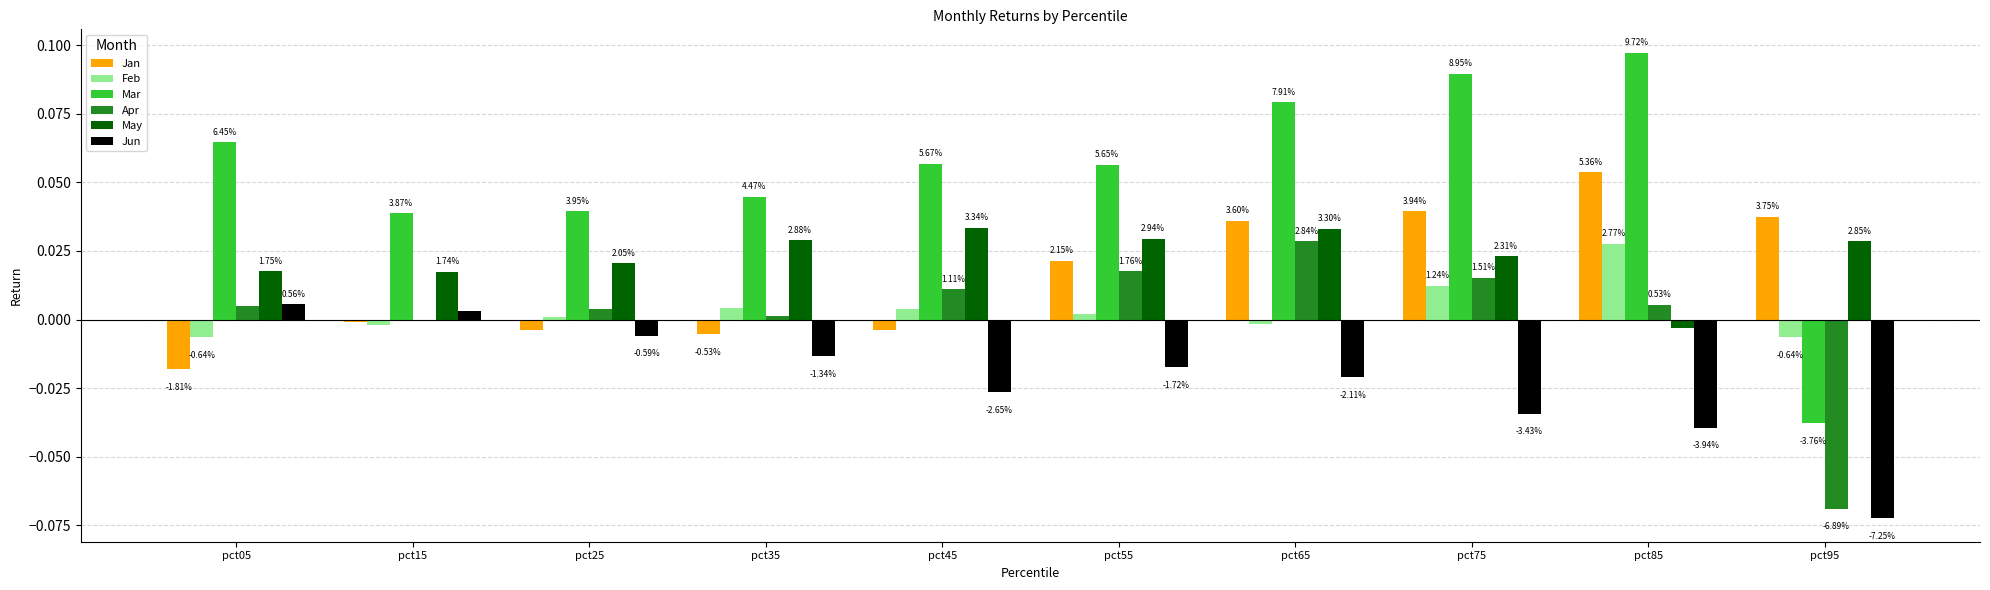

Reading left to right, list all the values displayed in this chart.

Jan: pct05=-0.0	pct15=-0.0	pct25=-0.0	pct35=-0.0	pct45=-0.0	pct55=0.0	pct65=0.0	pct75=0.0	pct85=0.1	pct95=0.0
Feb: pct05=-0.0	pct15=-0.0	pct25=0.0	pct35=0.0	pct45=0.0	pct55=0.0	pct65=-0.0	pct75=0.0	pct85=0.0	pct95=-0.0
Mar: pct05=0.1	pct15=0.0	pct25=0.0	pct35=0.0	pct45=0.1	pct55=0.1	pct65=0.1	pct75=0.1	pct85=0.1	pct95=-0.0
Apr: pct05=0.0	pct15=-0.0	pct25=0.0	pct35=0.0	pct45=0.0	pct55=0.0	pct65=0.0	pct75=0.0	pct85=0.0	pct95=-0.1
May: pct05=0.0	pct15=0.0	pct25=0.0	pct35=0.0	pct45=0.0	pct55=0.0	pct65=0.0	pct75=0.0	pct85=-0.0	pct95=0.0
Jun: pct05=0.0	pct15=0.0	pct25=-0.0	pct35=-0.0	pct45=-0.0	pct55=-0.0	pct65=-0.0	pct75=-0.0	pct85=-0.0	pct95=-0.1